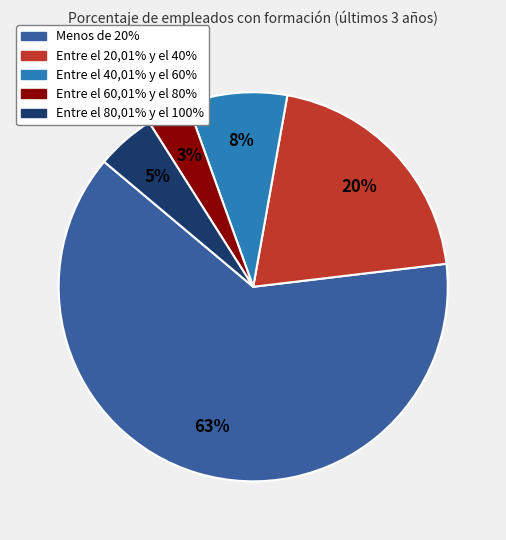

Rank the categories by value from lowest to highest.

Entre el 60,01% y el 80%, Entre el 80,01% y el 100%, Entre el 40,01% y el 60%, Entre el 20,01% y el 40%, Menos de 20%